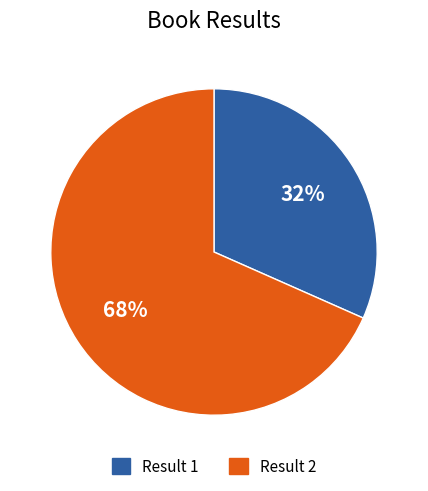

Does Result 2 represent more than half of the total?

Yes